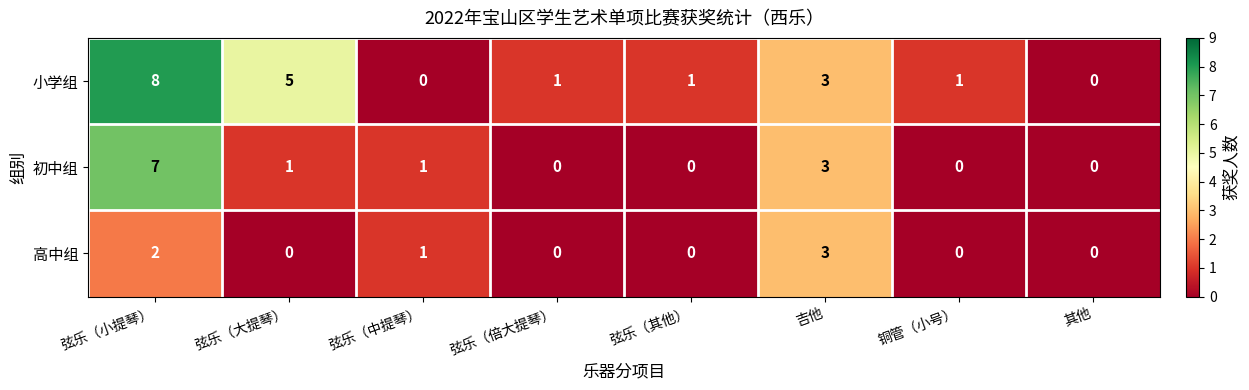

Reading right to left, list all the values displayed in this chart.

小学组: 其他=0	铜管（小号）=1	吉他=3	弦乐（其他）=1	弦乐（倍大提琴）=1	弦乐（中提琴）=0	弦乐（大提琴）=5	弦乐（小提琴）=8
初中组: 其他=0	铜管（小号）=0	吉他=3	弦乐（其他）=0	弦乐（倍大提琴）=0	弦乐（中提琴）=1	弦乐（大提琴）=1	弦乐（小提琴）=7
高中组: 其他=0	铜管（小号）=0	吉他=3	弦乐（其他）=0	弦乐（倍大提琴）=0	弦乐（中提琴）=1	弦乐（大提琴）=0	弦乐（小提琴）=2